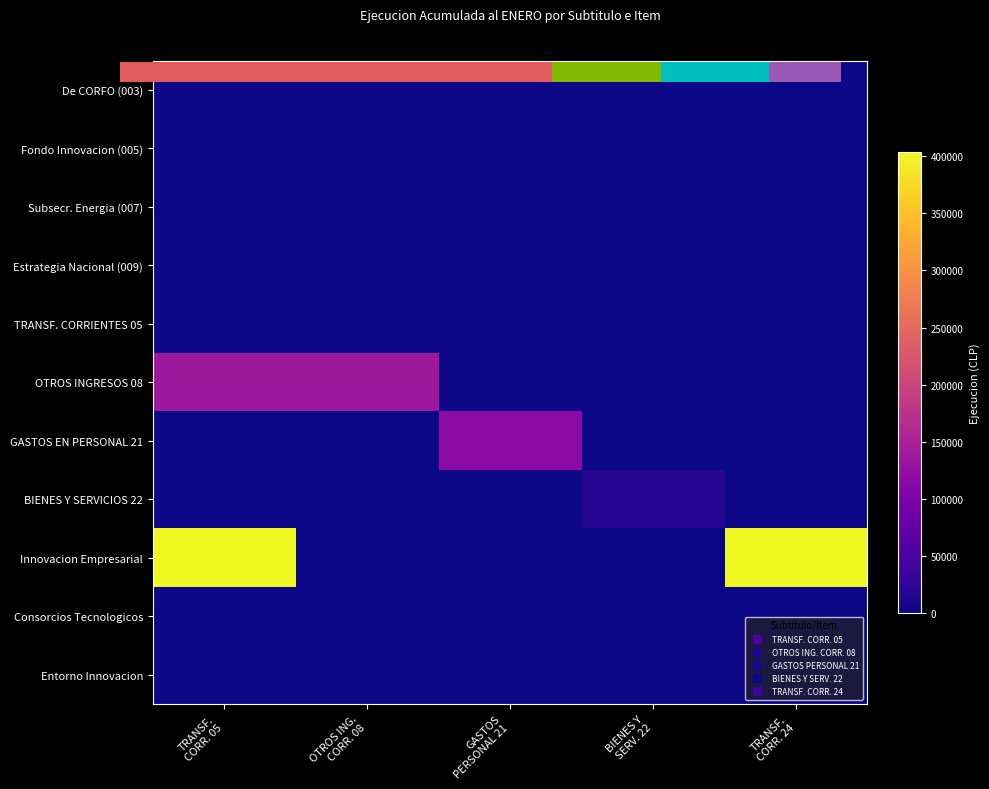

Which series changed the most between OTROS ING. CORR. 08 and GASTOS PERSONAL 21?

OTROS INGRESOS 08